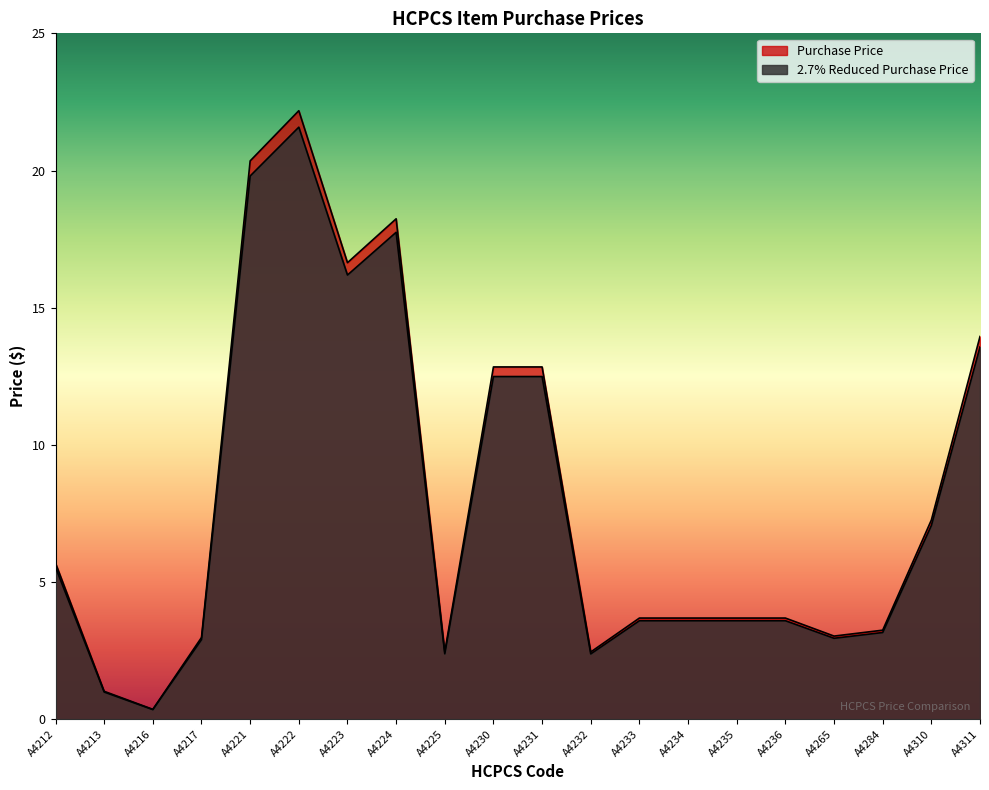

Reading right to left, what are all the values shown in this chart?

Purchase Price: A4311=13.9	A4310=7.3	A4284=3.2	A4265=3.0	A4236=3.7	A4235=3.7	A4234=3.7	A4233=3.7	A4232=2.5	A4231=12.8	A4230=12.8	A4225=2.5	A4224=18.2	A4223=16.6	A4222=22.2	A4221=20.4	A4217=3.0	A4216=0.4	A4213=1.0	A4212=5.7
2.7% Reduced Purchase Price: A4311=13.6	A4310=7.1	A4284=3.2	A4265=3.0	A4236=3.6	A4235=3.6	A4234=3.6	A4233=3.6	A4232=2.4	A4231=12.5	A4230=12.5	A4225=2.4	A4224=17.7	A4223=16.2	A4222=21.6	A4221=19.8	A4217=2.9	A4216=0.3	A4213=1.0	A4212=5.5